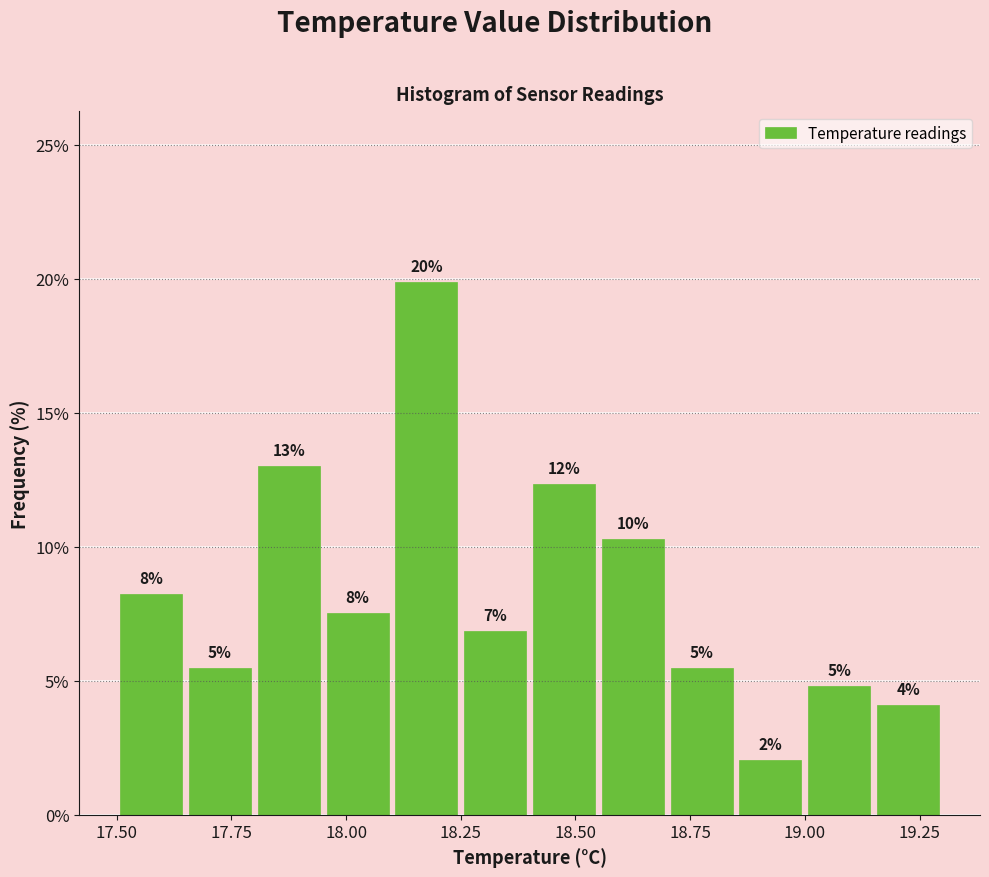

Around what value on the x-axis is the tallest bar? Give the approximate position of its centre, as read against the axis.

18.20